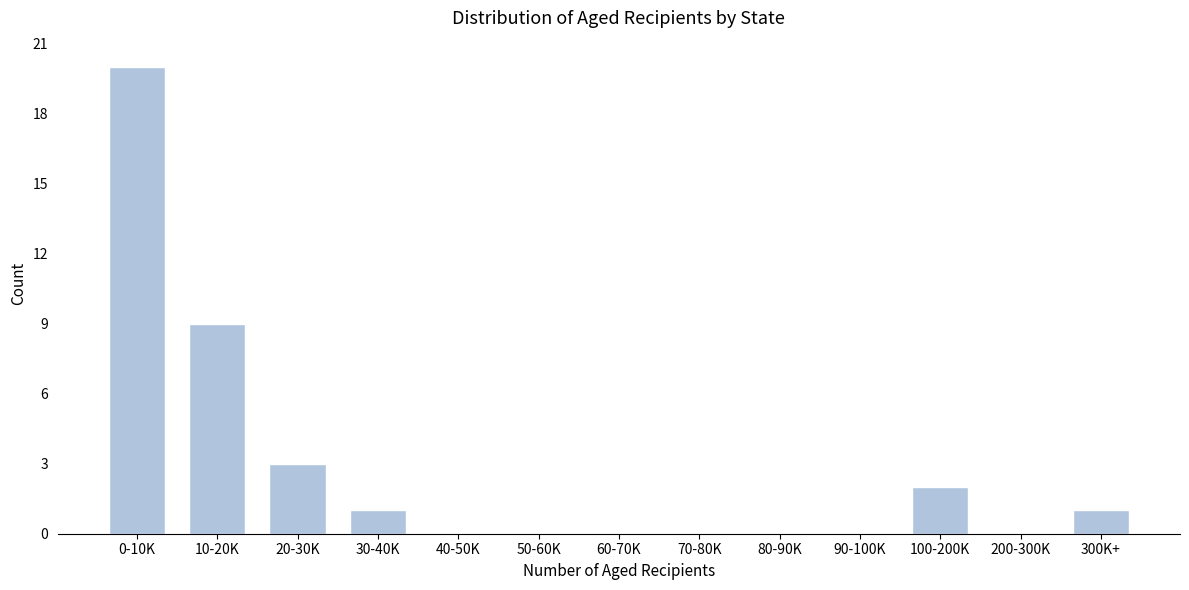

Reading left to right, list all the values displayed in this chart.

0-10K=20	10-20K=9	20-30K=3	30-40K=1	40-50K=0	50-60K=0	60-70K=0	70-80K=0	80-90K=0	90-100K=0	100-200K=2	200-300K=0	300K+=1